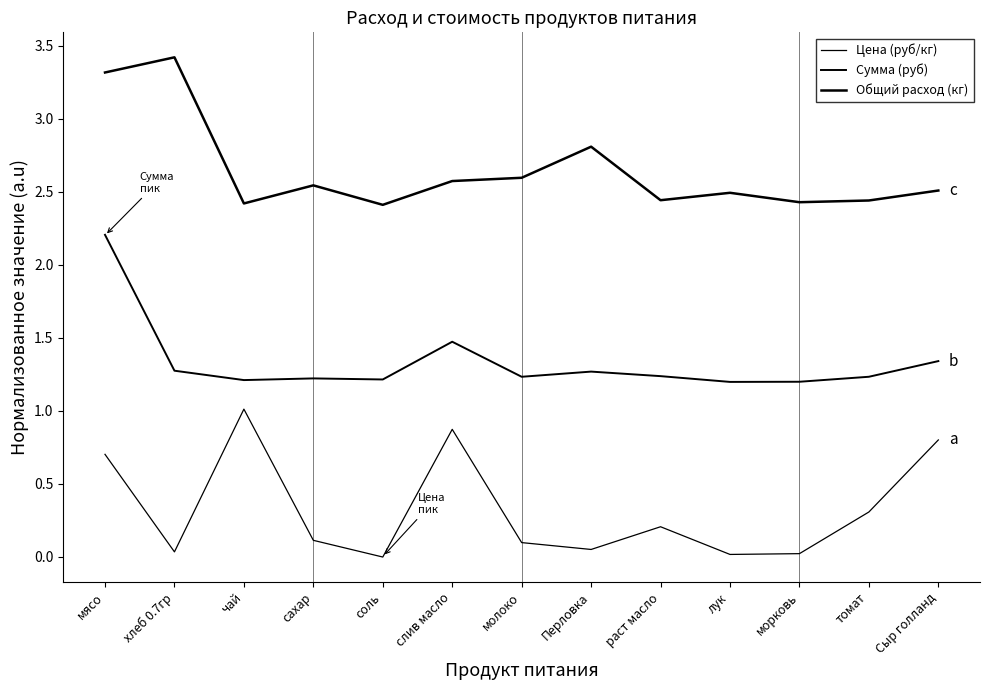

What is the total value across all series at слив масло?

4.9